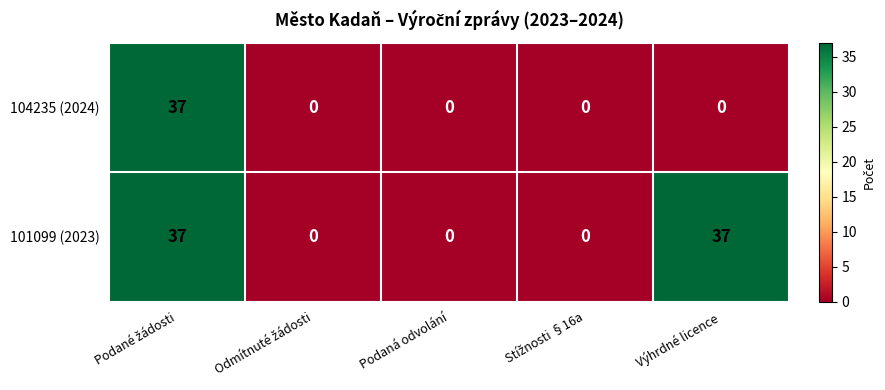

Reading left to right, extract all data points from this chart.

104235 (2024): 37	0	0	0	0
101099 (2023): 37	0	0	0	37